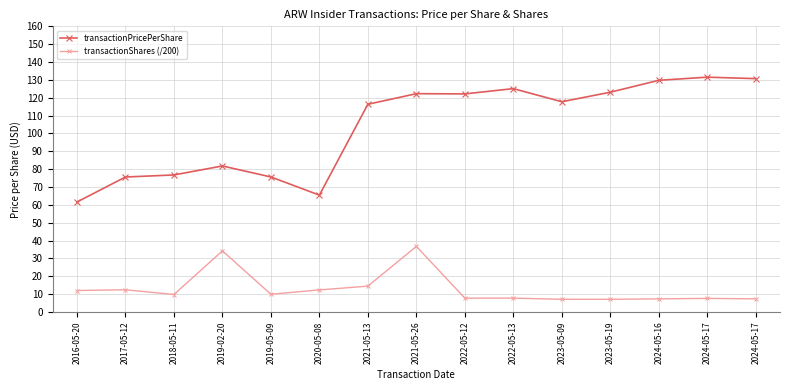

What are all the series names shown in the legend?

transactionPricePerShare, transactionShares (/200)